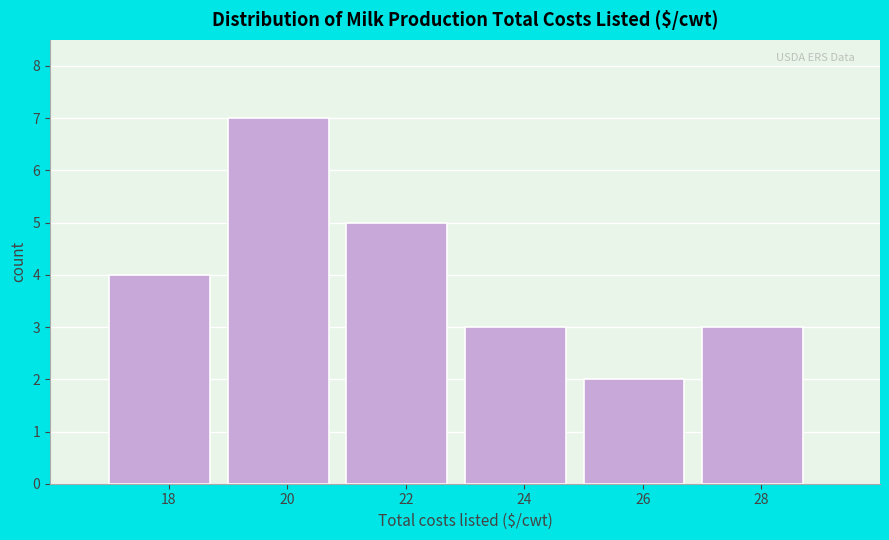

How tall is the bar that spans 25 to 27 on the x-axis? The values are not printed on the chart, so give them approximately, as read against the axis.

2